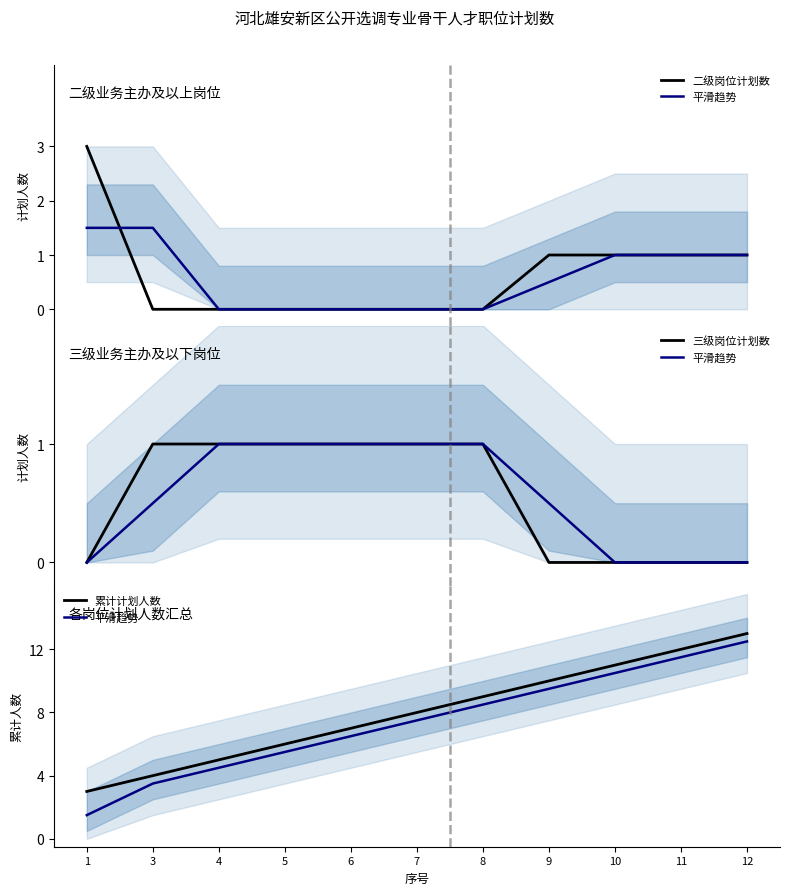

Between 3 and 11, which series saw the biggest shift?

平滑趋势